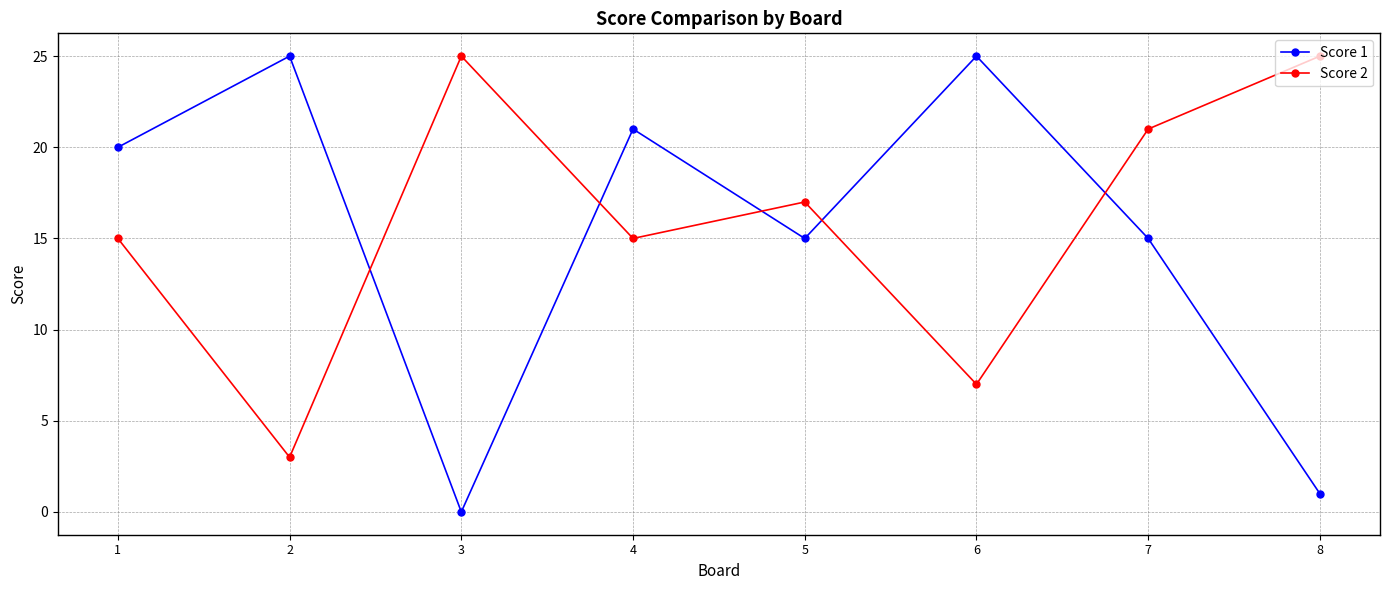

True or false: Score 2 has a value of 2 at 6.

False